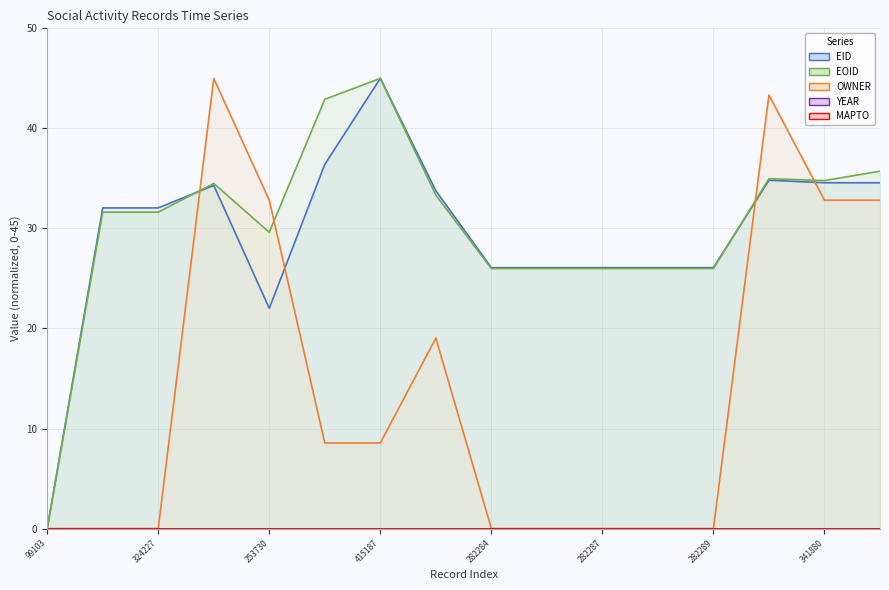

What is the difference between the maximum and minimum values in the OWNER series?

45.0